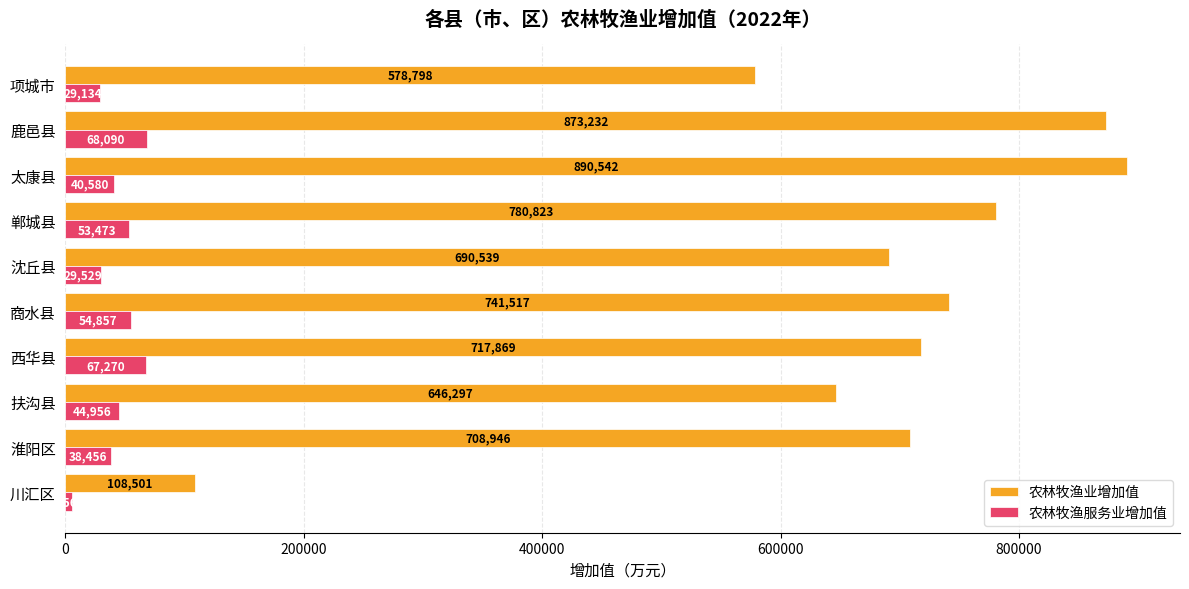

The 农林牧渔服务业增加值 series shows 37824 at 鹿邑县. True or false?

False